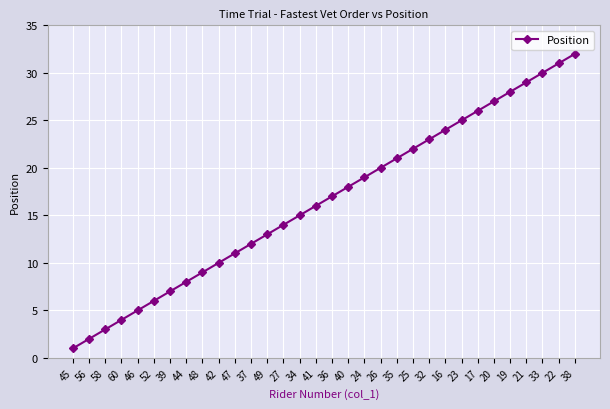

What is the ratio of the value at 22 to the value at 32?

1.3